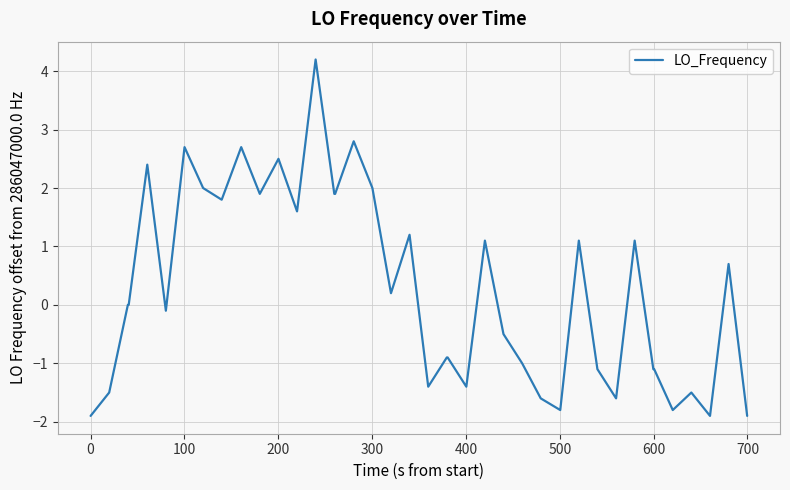

What is the greatest value displayed?

4.2